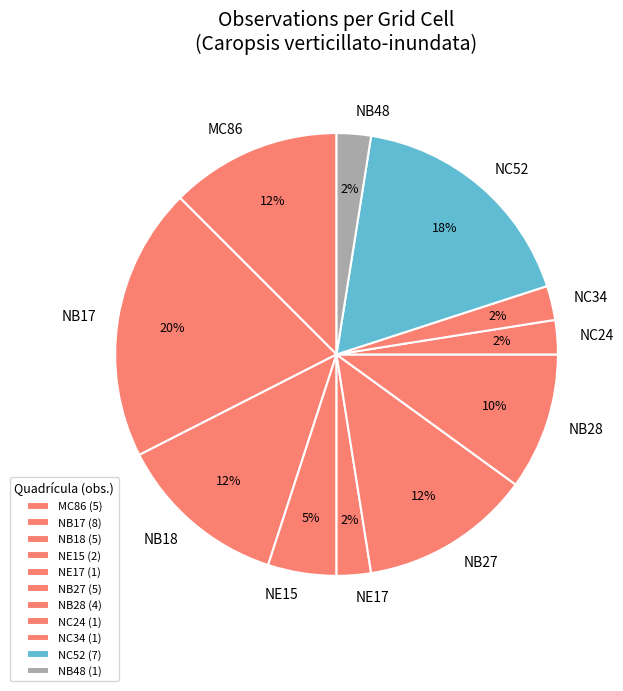

Is it true that NB28 is 10% of the pie?

True